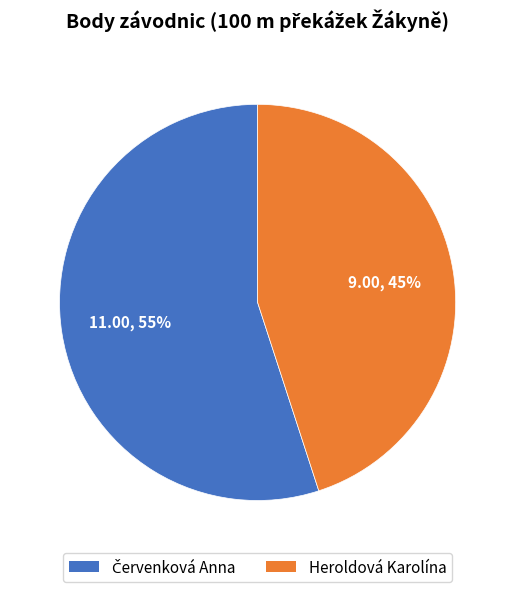

Which category has the smallest portion of the pie?

Heroldová Karolína